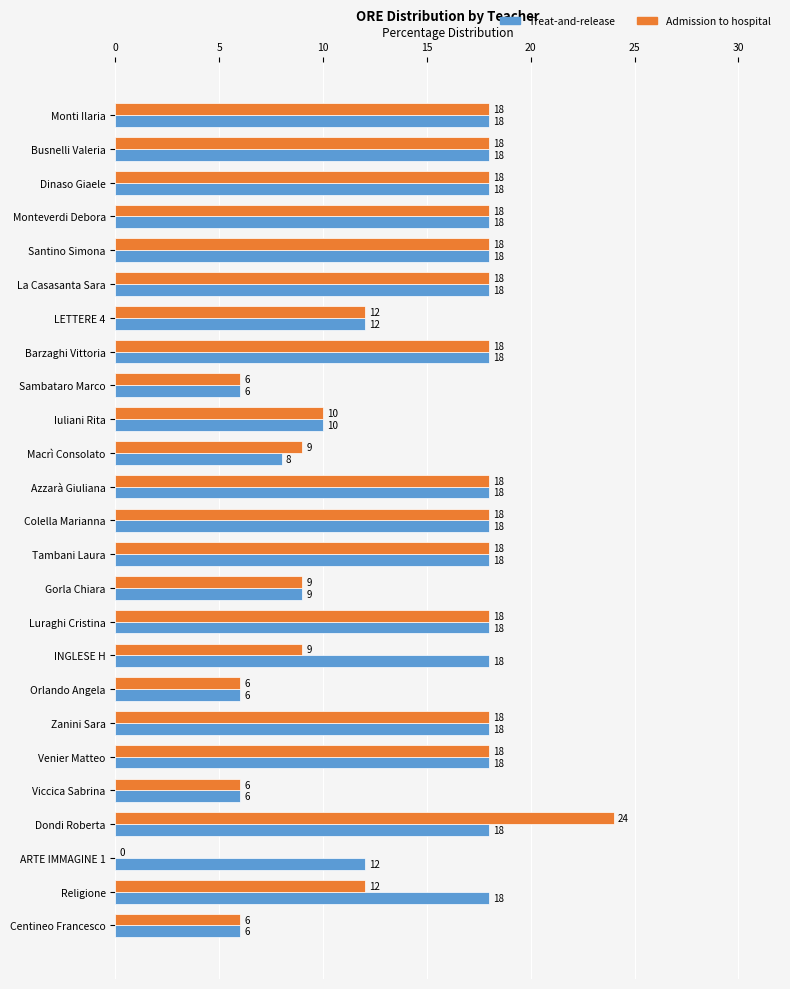

Which series changed the most between Zanini Sara and Dondi Roberta?

Admission to hospital